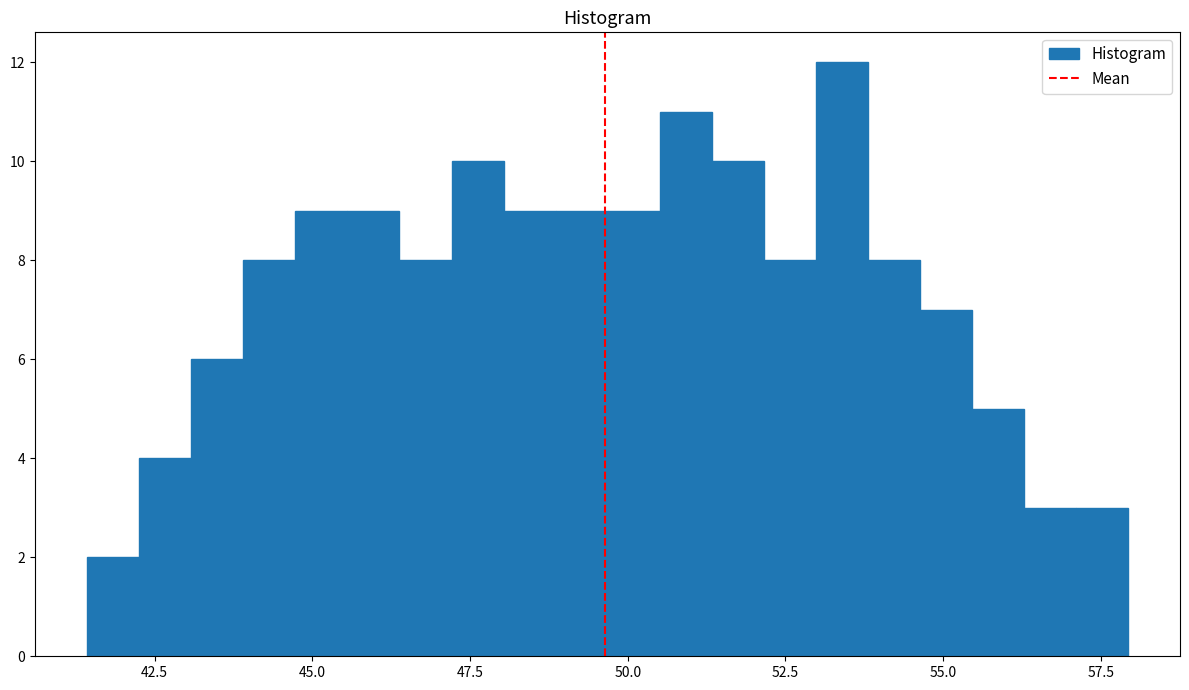

Around what value on the x-axis is the tallest bar? Give the approximate position of its centre, as read against the axis.

53.5